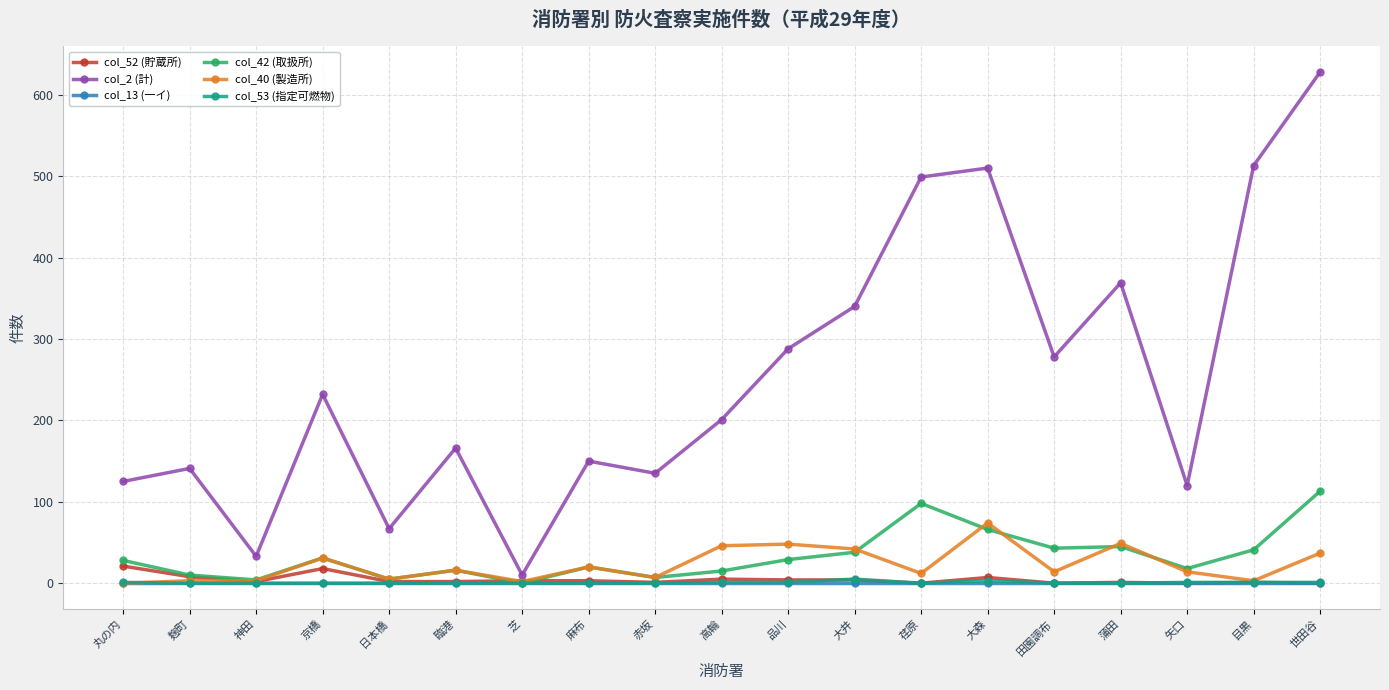

Which series has the widest spread of values?

col_2 (計)